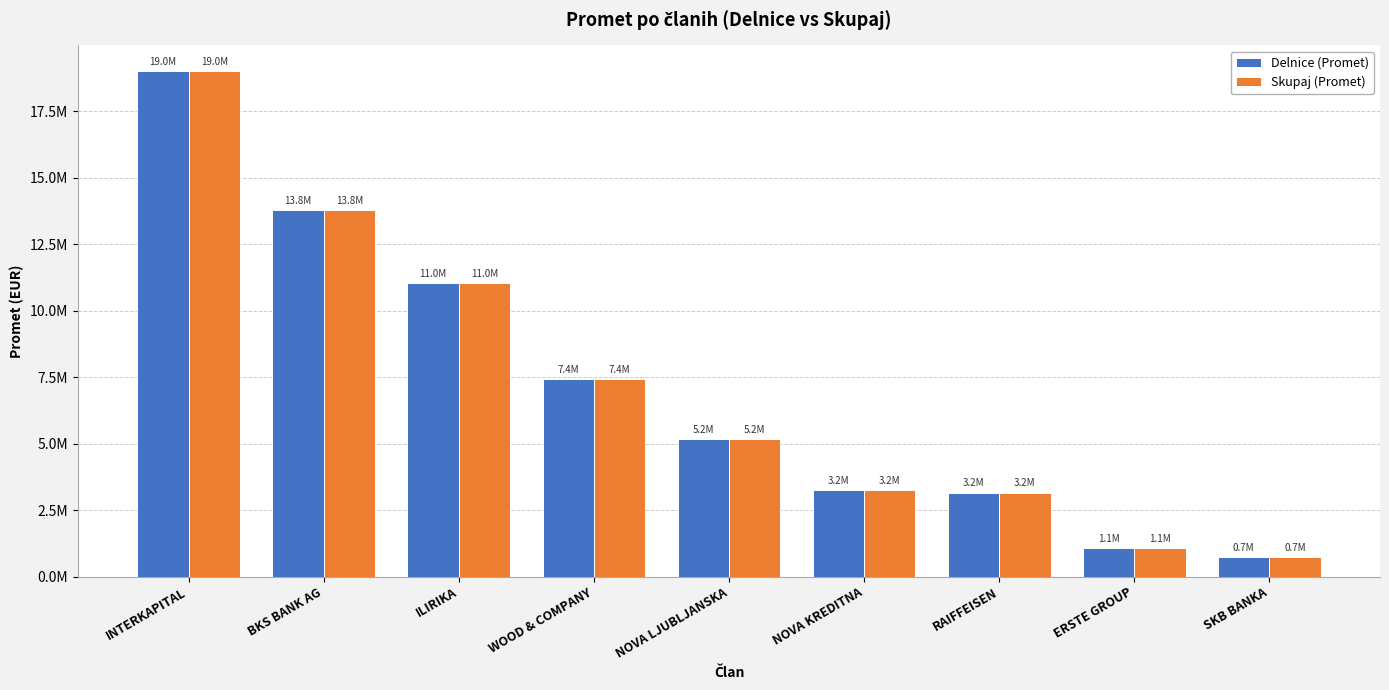

What is the label of the 1st bar from the left?

INTERKAPITAL